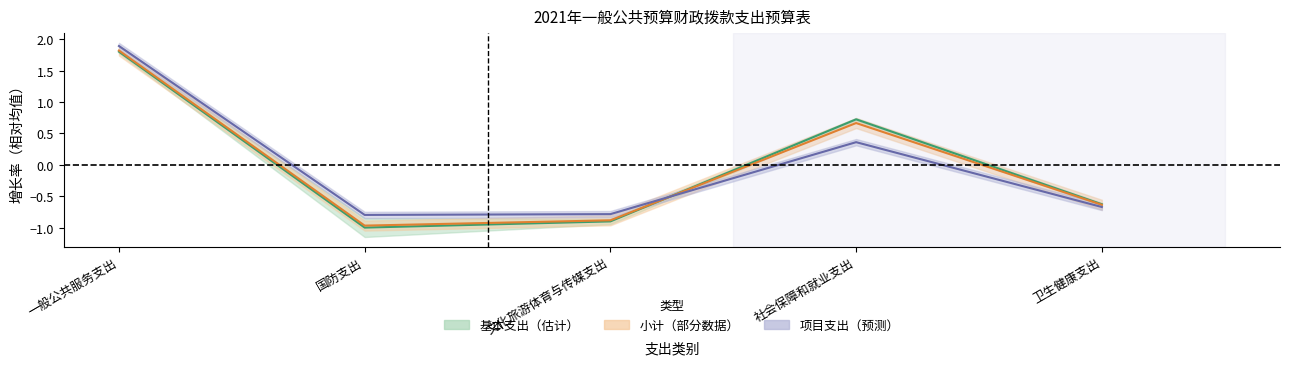

Rank the series by their average value, from lowest to highest.

小计（部分估计）, 项目支出（预测线）, 基本支出（估计）